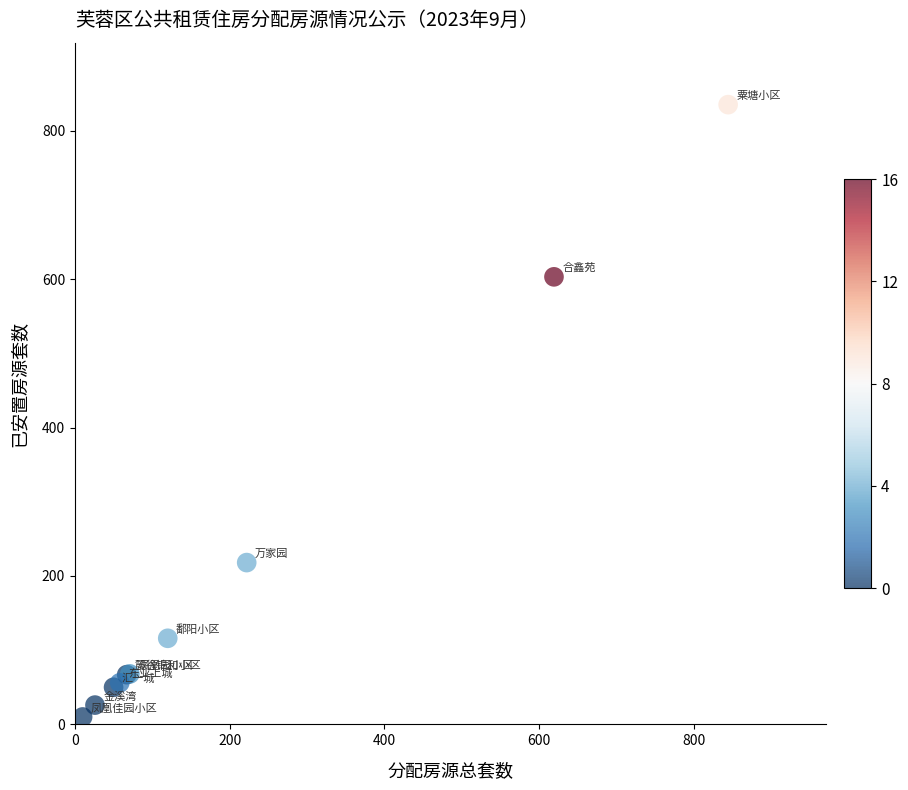

What Y value in the scatter plot is closest to 422?

603